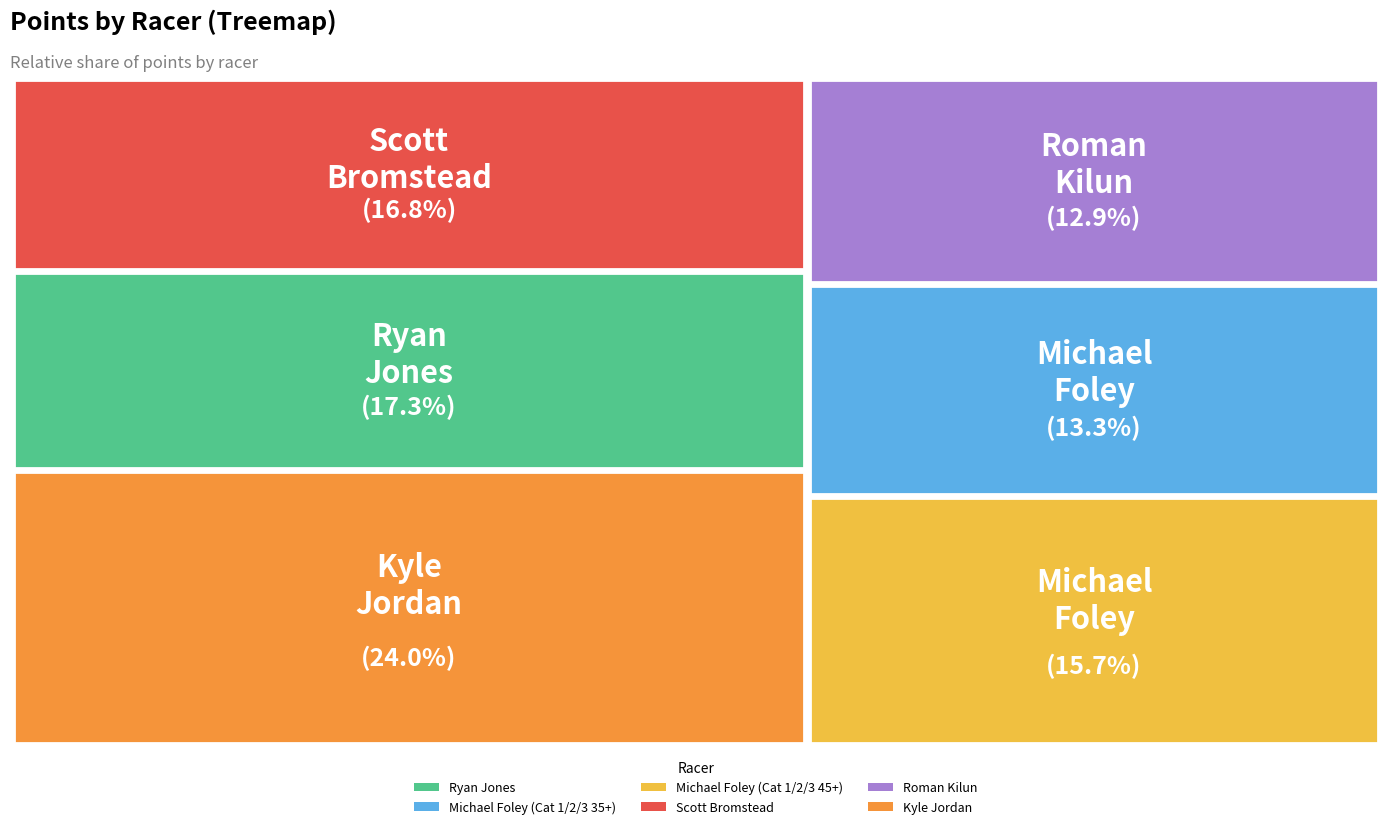

Rank the categories by value from lowest to highest.

Roman Kilun, Michael Foley (Cat 1/2/3 35+), Michael Foley (Cat 1/2/3 45+), Scott Bromstead, Ryan Jones, Kyle Jordan